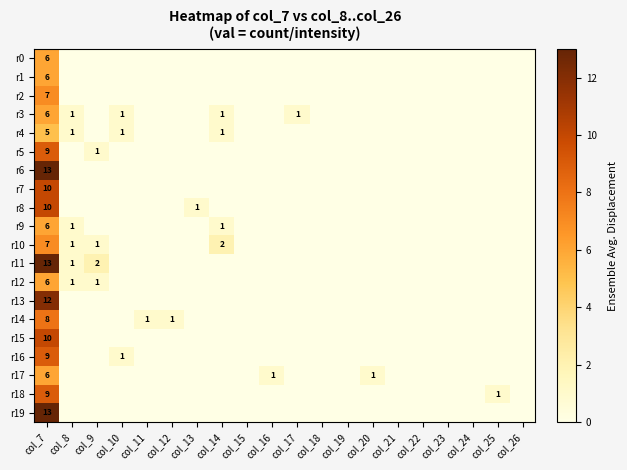

Rank the categories by r15 value from lowest to highest.

col_8, col_9, col_10, col_11, col_12, col_13, col_14, col_15, col_16, col_17, col_18, col_19, col_20, col_21, col_22, col_23, col_24, col_25, col_26, col_7